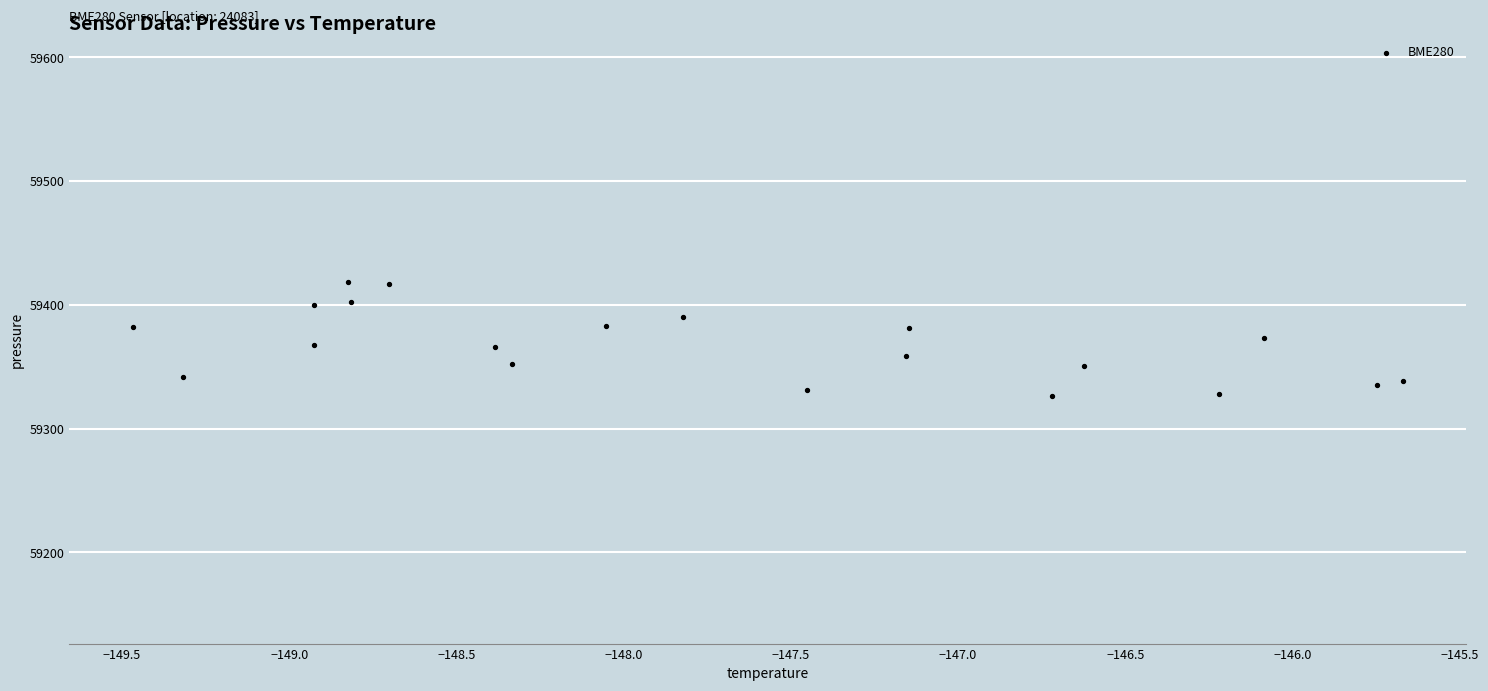

What is the range of X values (max minus min)?

3.8